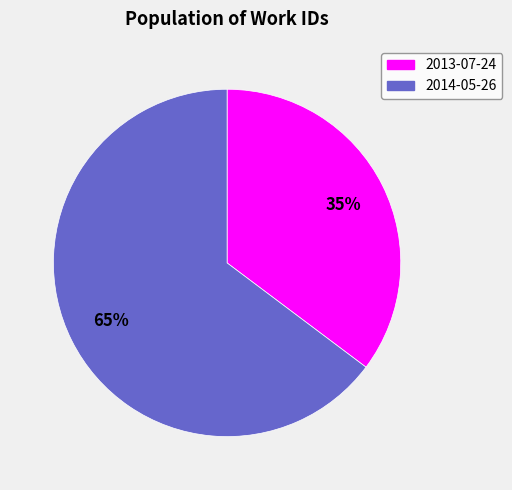

To the nearest percent, what is the average slice percentage?

50%